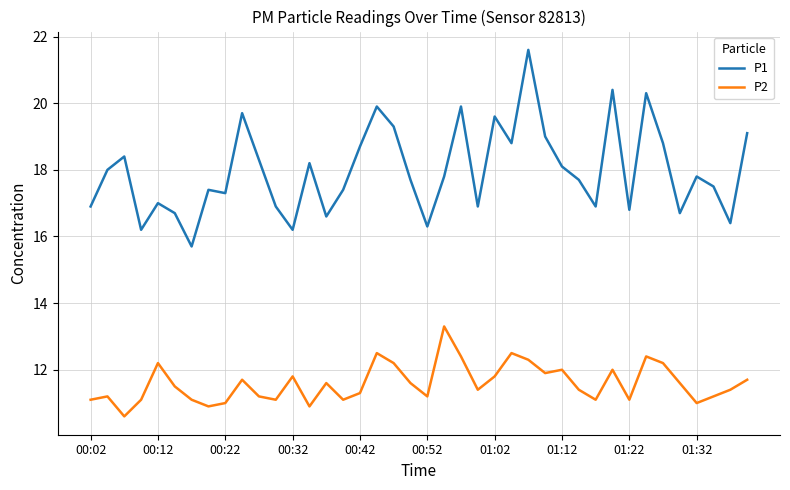

How many categories are shown in the chart?

40